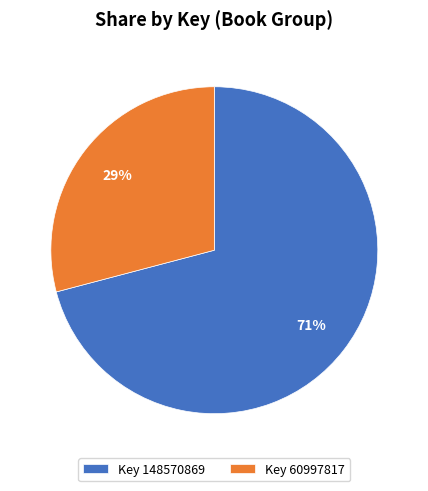

To the nearest percent, what is the difference between the largest and smallest slice percentages?

42%